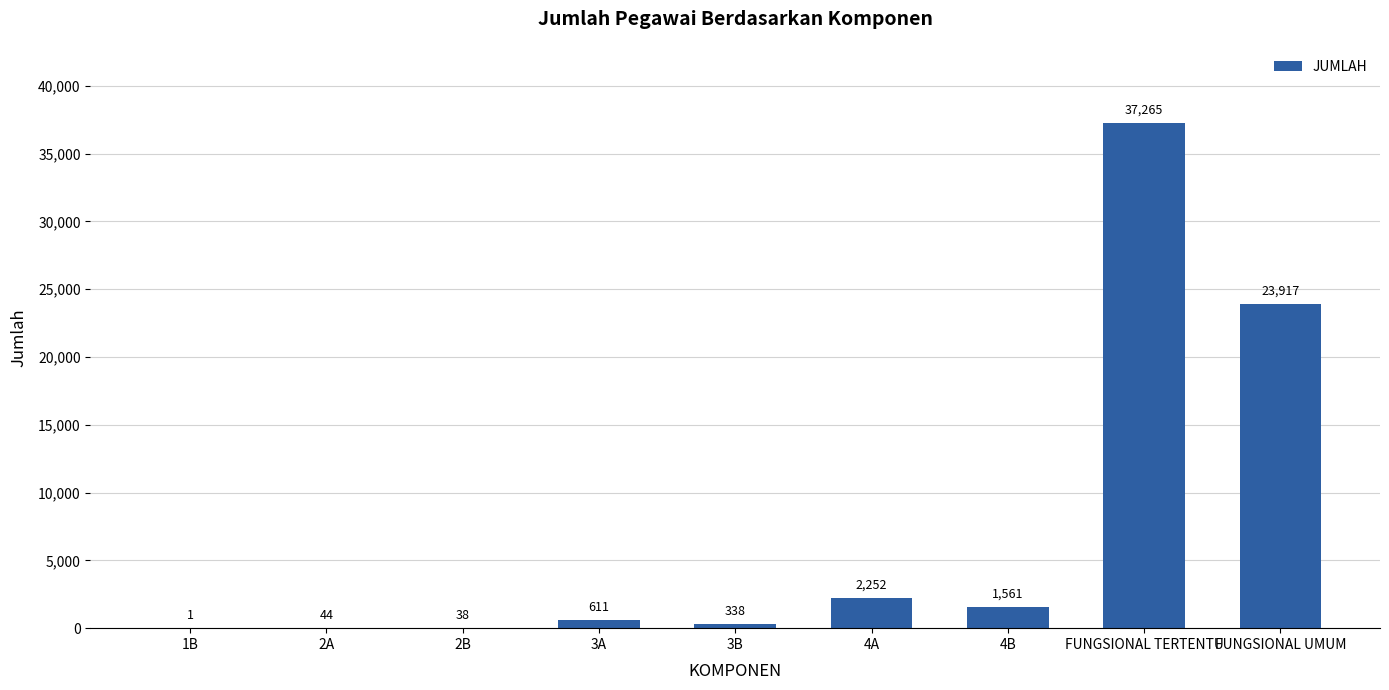

At which category does the chart reach its peak across all series?

FUNGSIONAL TERTENTU